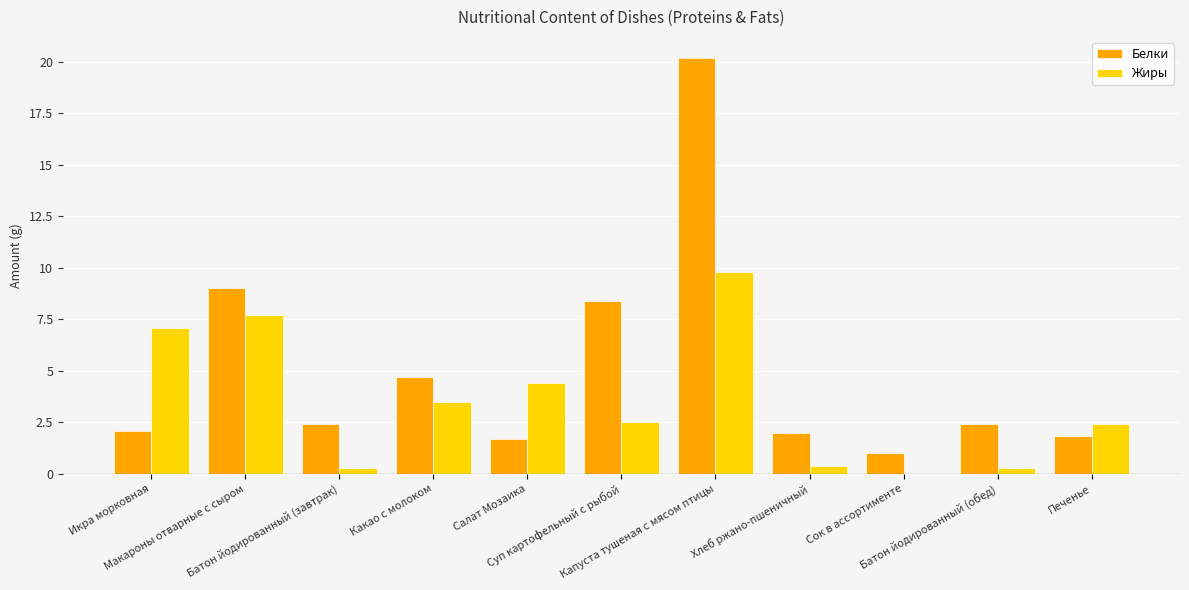

Reading left to right, what are all the values shown in this chart?

Белки: Икра морковная=2.1	Макароны отварные с сыром=9.0	Батон йодированный (завтрак)=2.4	Какао с молоком=4.7	Салат Мозаика=1.7	Суп картофельный с рыбой=8.4	Капуста тушеная с мясом птицы=20.2	Хлеб ржано-пшеничный=2.0	Сок в ассортименте=1.0	Батон йодированный (обед)=2.4	Печенье=1.8
Жиры: Икра морковная=7.1	Макароны отварные с сыром=7.7	Батон йодированный (завтрак)=0.3	Какао с молоком=3.5	Салат Мозаика=4.4	Суп картофельный с рыбой=2.5	Капуста тушеная с мясом птицы=9.8	Хлеб ржано-пшеничный=0.4	Сок в ассортименте=0.0	Батон йодированный (обед)=0.3	Печенье=2.4